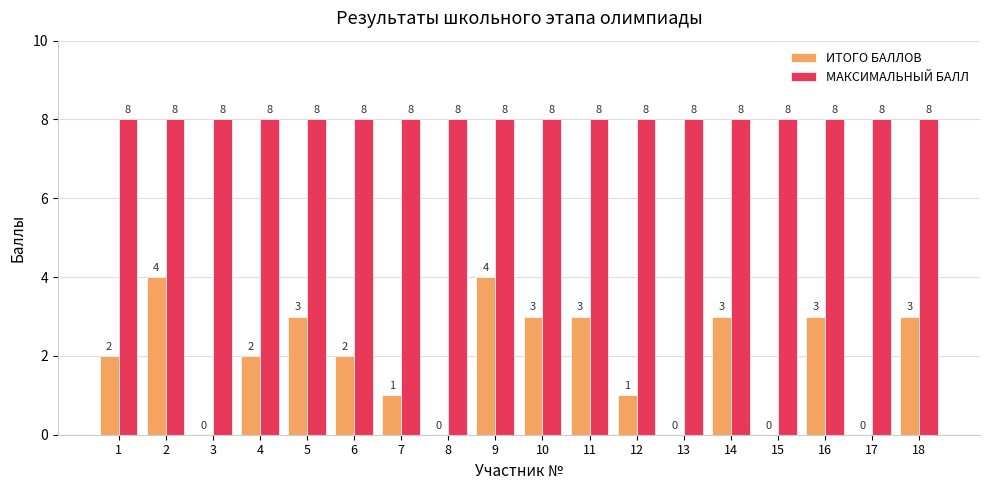

How many series are shown in this chart?

2